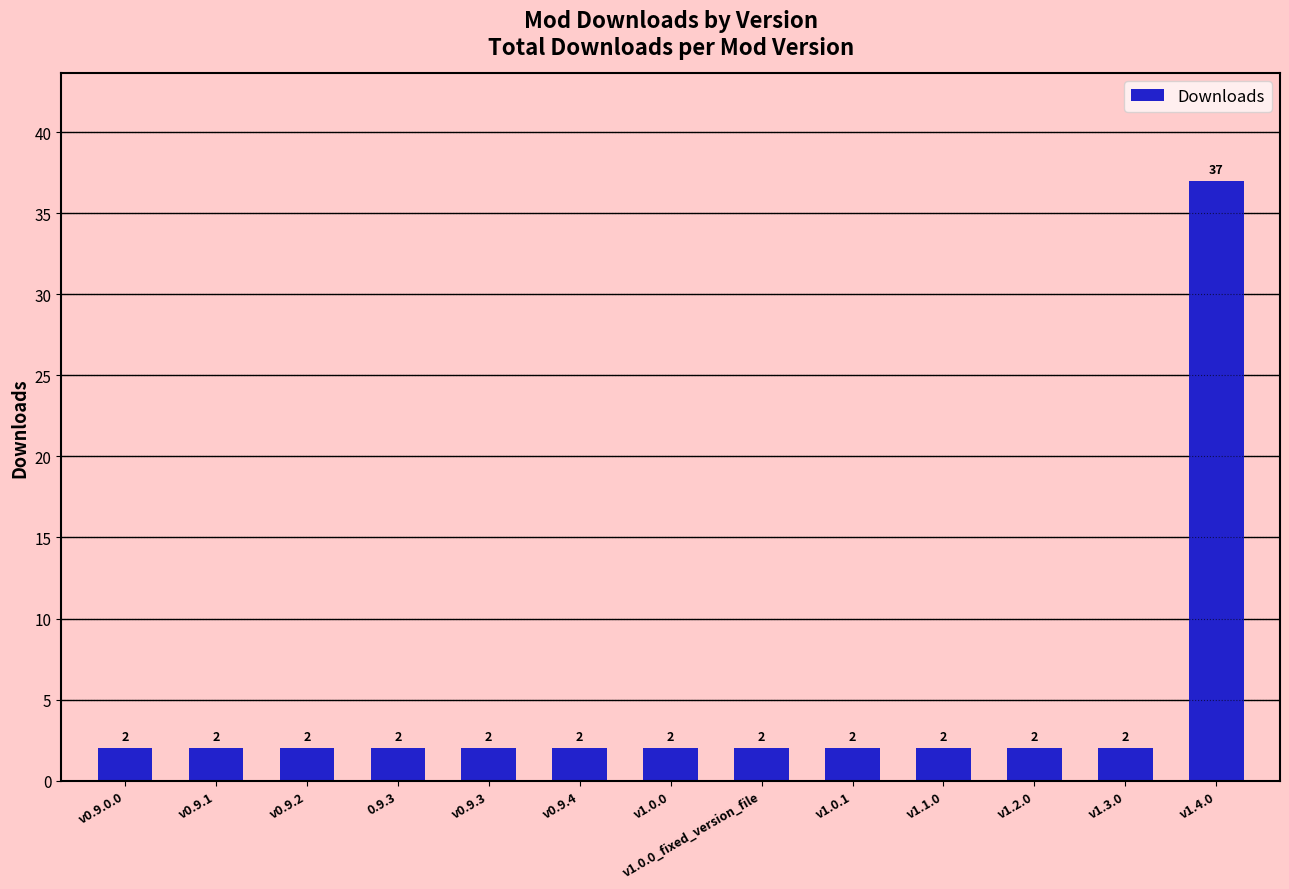

What is the change in value from v0.9.1 to v1.4.0?

+35